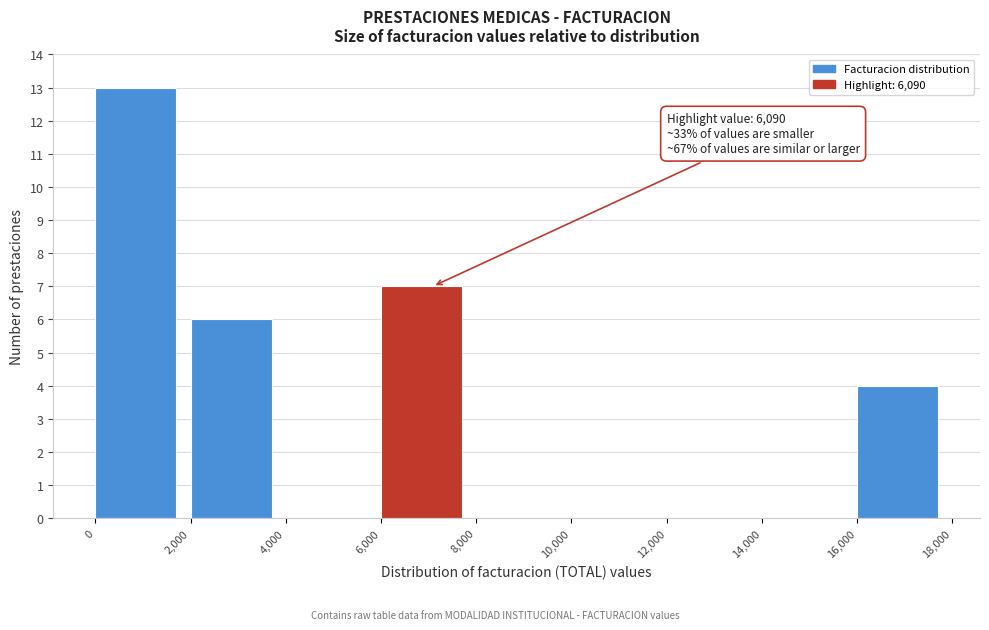

Which range on the x-axis has the tallest bar?

0 to 2,000